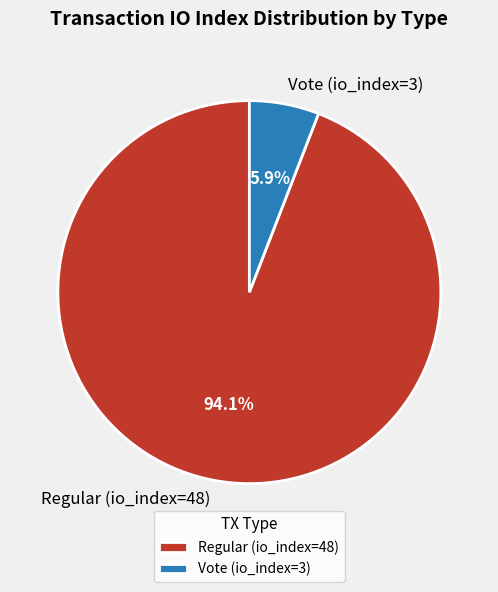

True or false: Vote (io_index=3) accounts for 6% of the total.

True